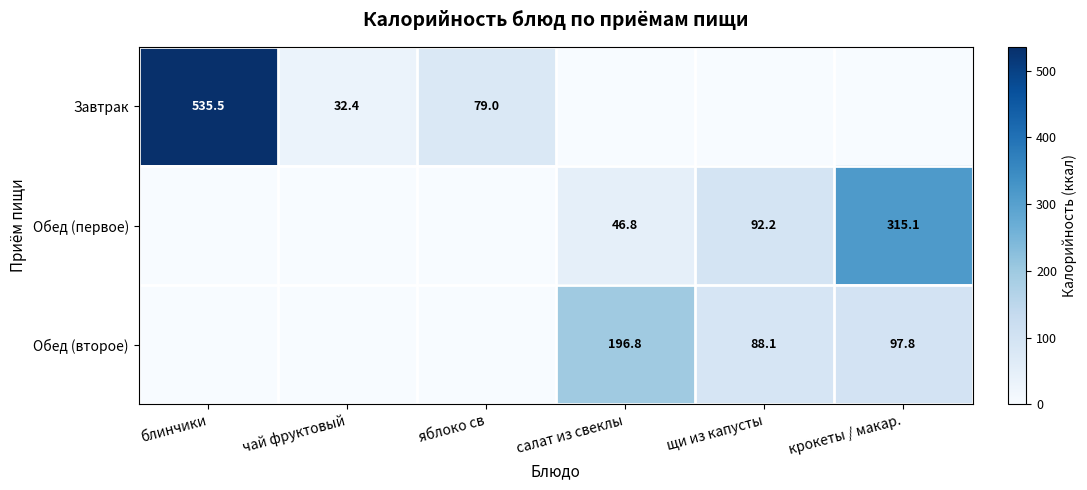

Is the value of Обед (второе) at щи из капусты greater than the value of Обед (первое) at щи из капусты?

No